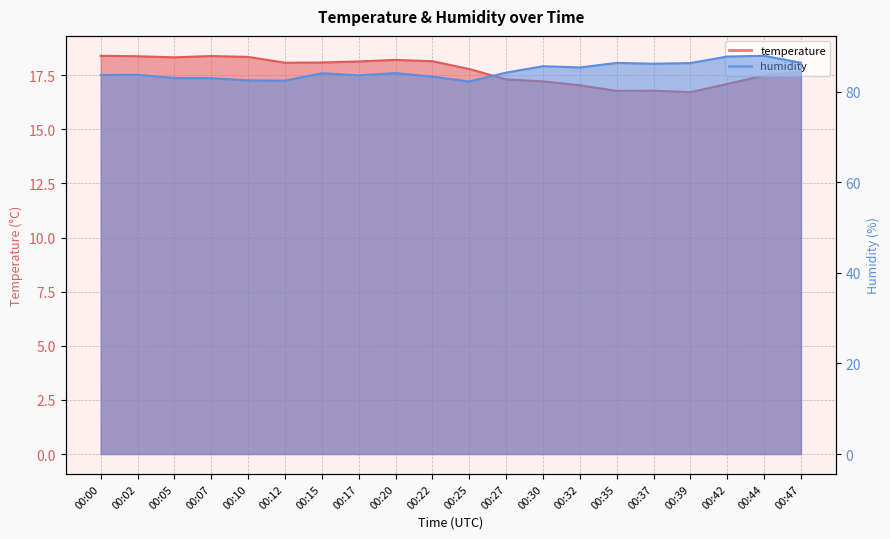

Is it true that temperature equals 18.3 at 00:05?

True